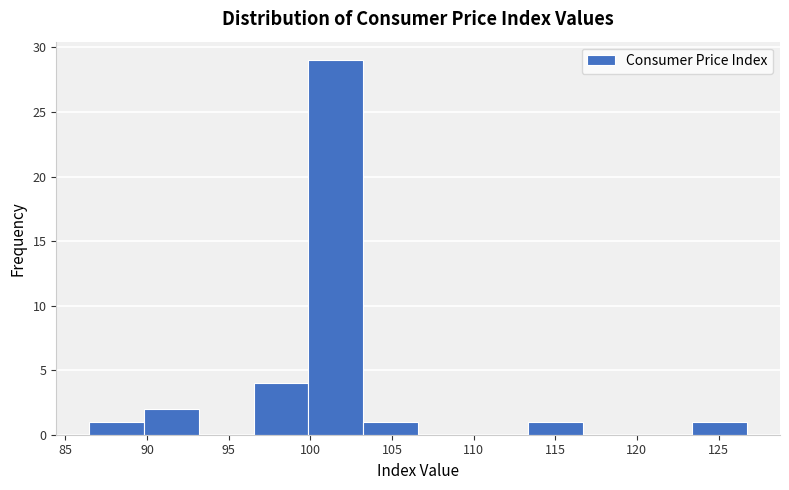

Reading left to right, list every bar in this chart as the range it spans on the x-axis followed by its height. Neither the bar edges nor the heights are printed on the chart, so give them approximately, as read against the axes.

86.5 to 90.0: 1
90.0 to 93.0: 2
93.0 to 96.5: 0
96.5 to 100.0: 4
100.0 to 103.0: 29
103.0 to 106.5: 1
106.5 to 110.0: 0
110.0 to 113.5: 0
113.5 to 116.5: 1
116.5 to 120.0: 0
120.0 to 123.5: 0
123.5 to 127.0: 1